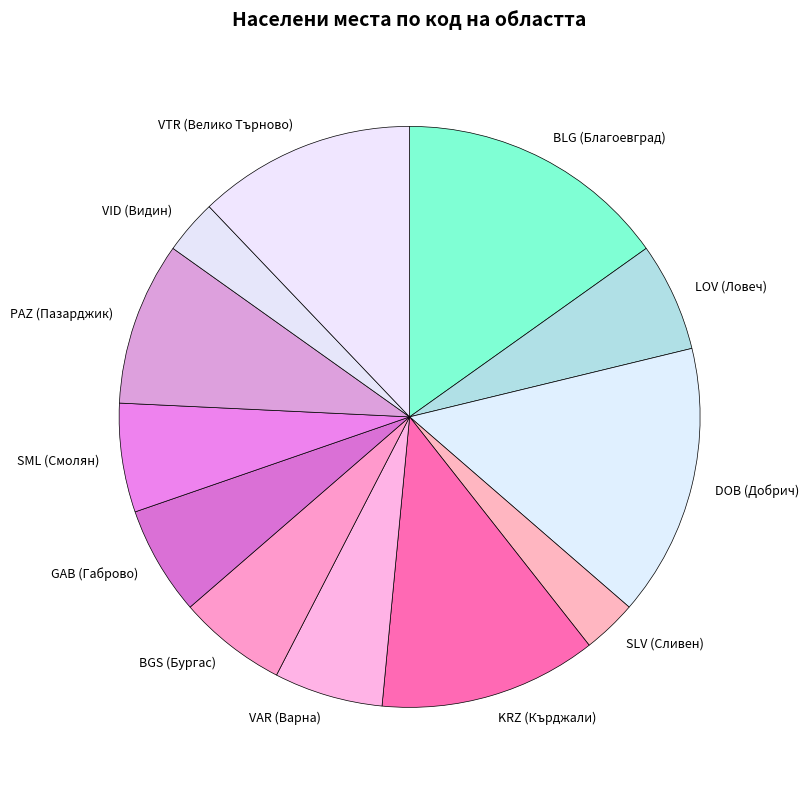

Does KRZ (Кърджали) represent more than half of the total?

No